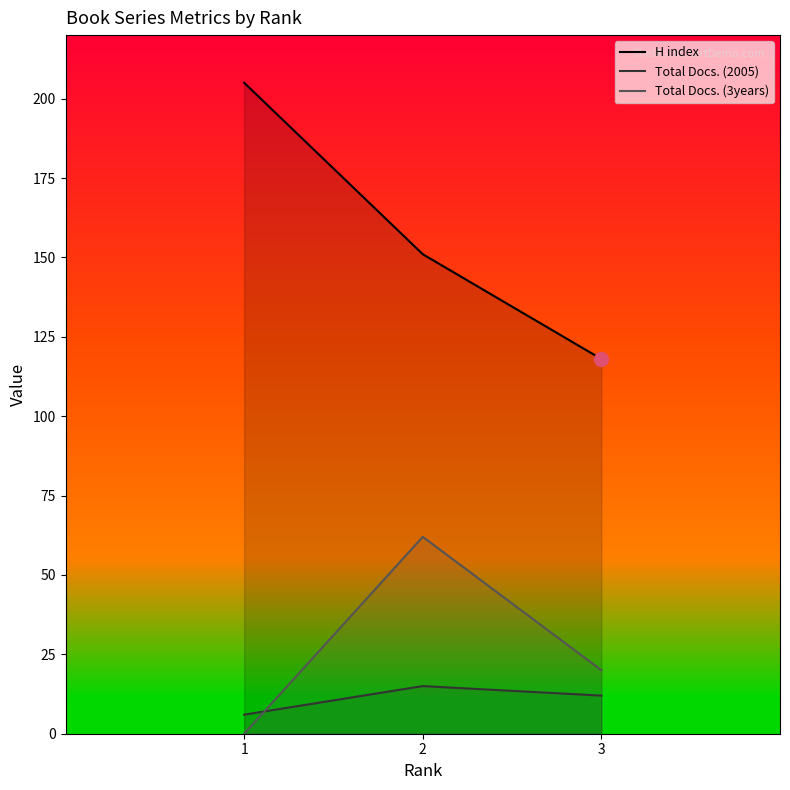

Reading left to right, list all the values displayed in this chart.

H index: 205	151	118
Total Docs. (2005): 6	15	12
Total Docs. (3years): 0	62	20